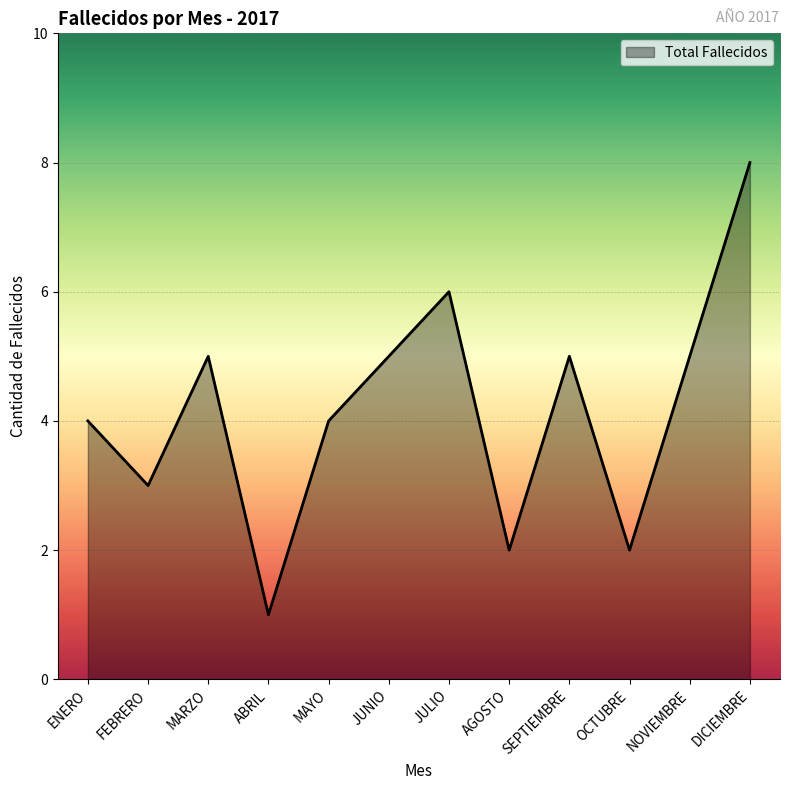

What is the value of the 2nd point from the left?

3